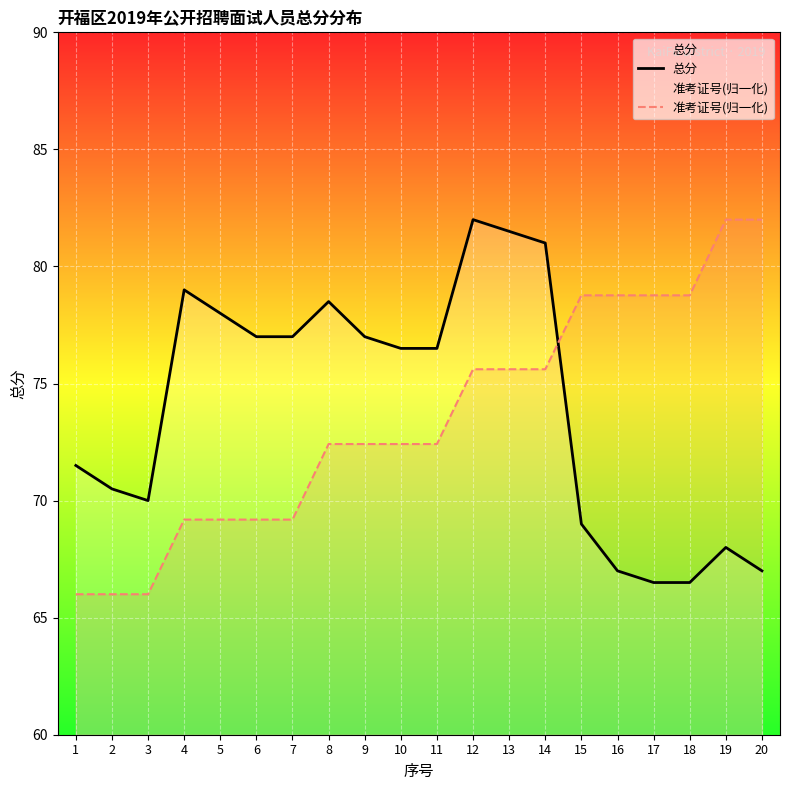

At which label does 准考证号(归一化) reach its minimum?

3